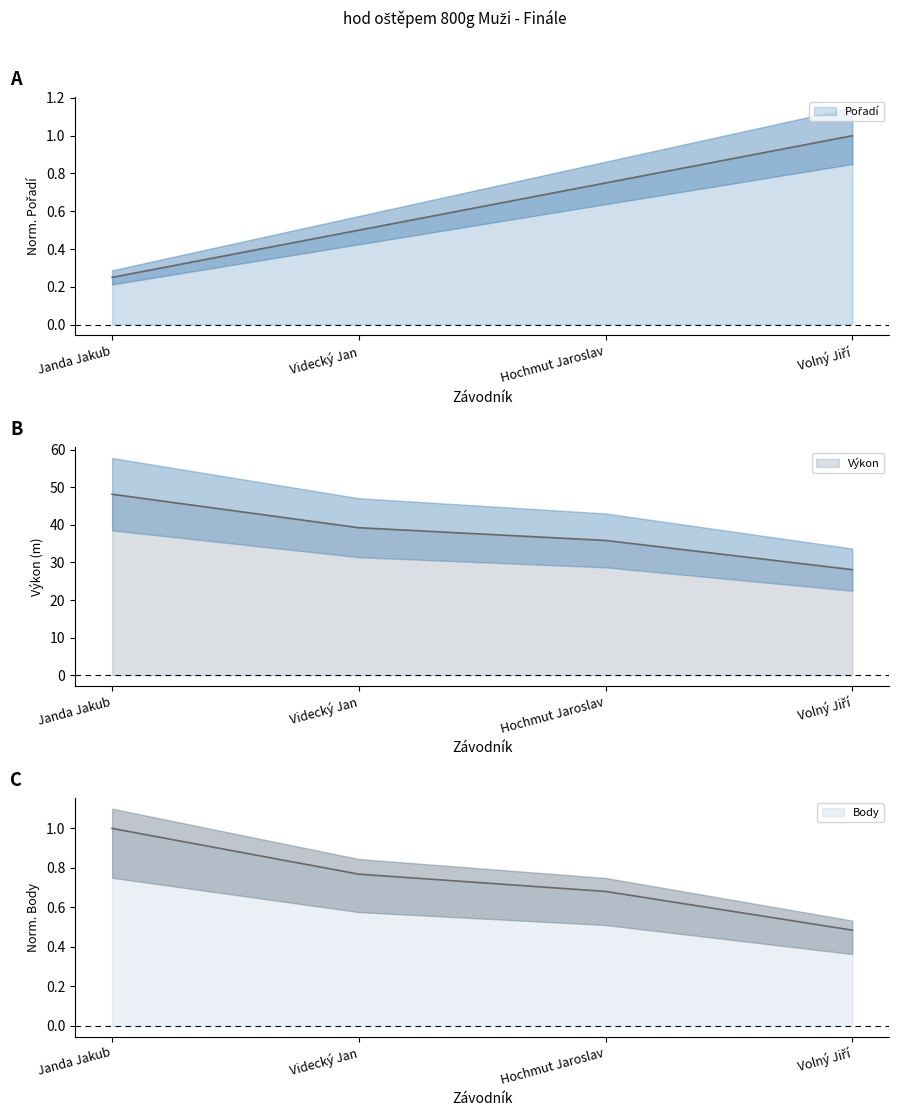

True or false: Výkon and Body intersect in this chart.

False